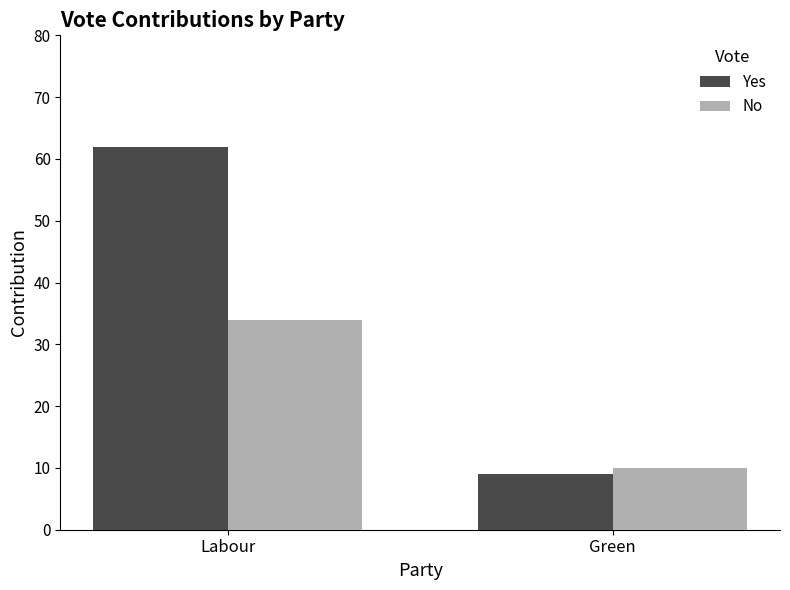

True or false: No has a value of 61 at Labour.

False